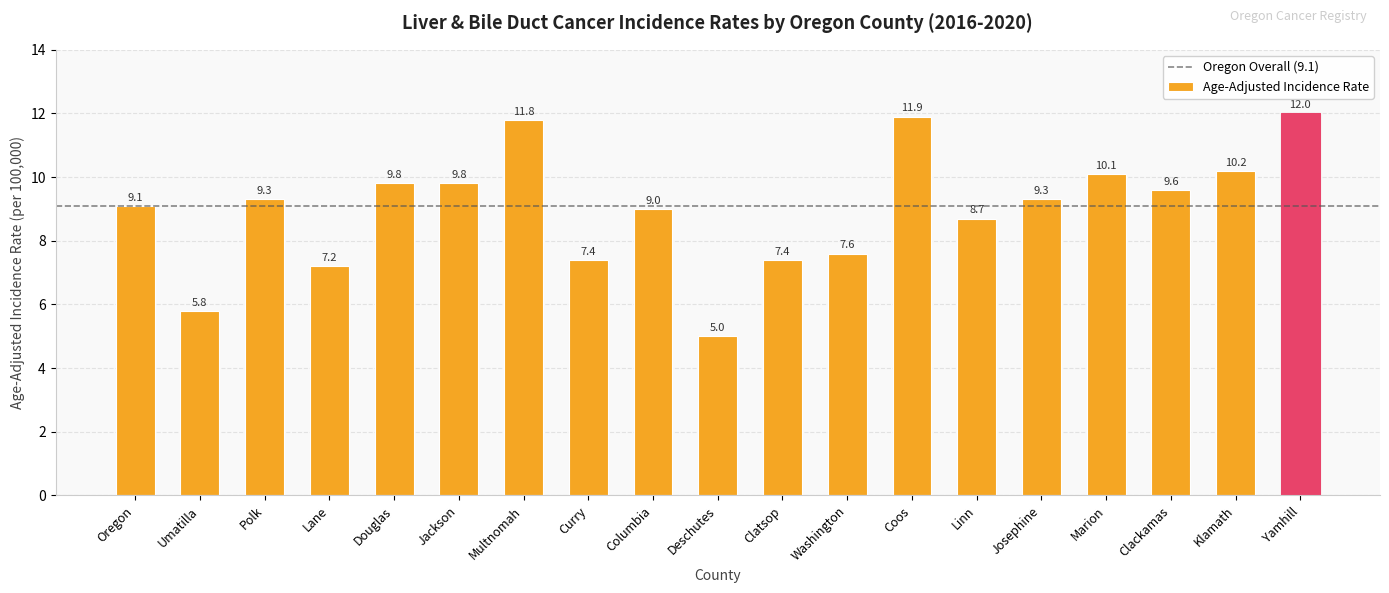

What is the difference between the second highest and minimum values?

6.9